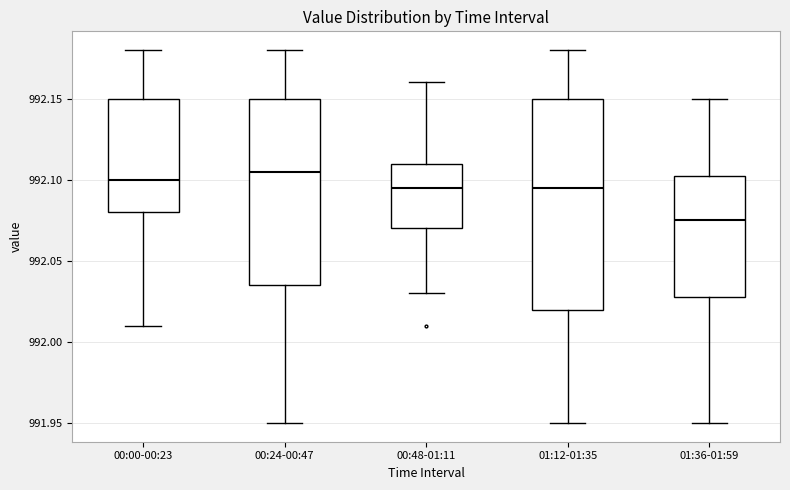

Where is the lower edge of the box for 00:00-00:23 on the y-axis? The values are not printed on the chart, so give them approximately, as read against the axis.

992.080